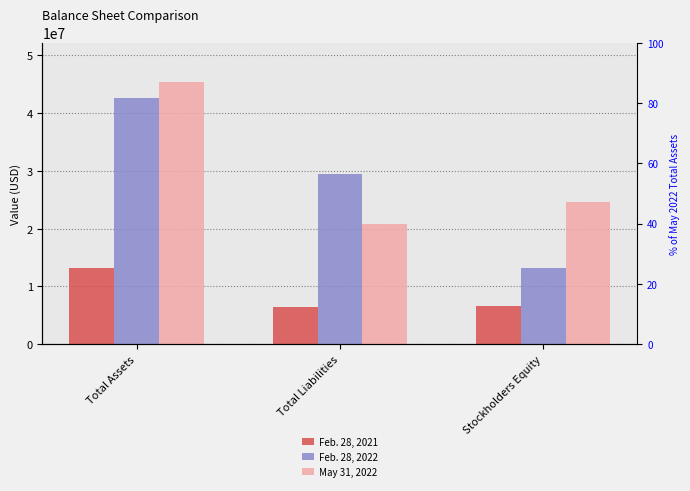

Rank the categories by Feb. 28, 2022 value from highest to lowest.

Total Assets, Total Liabilities, Stockholders Equity